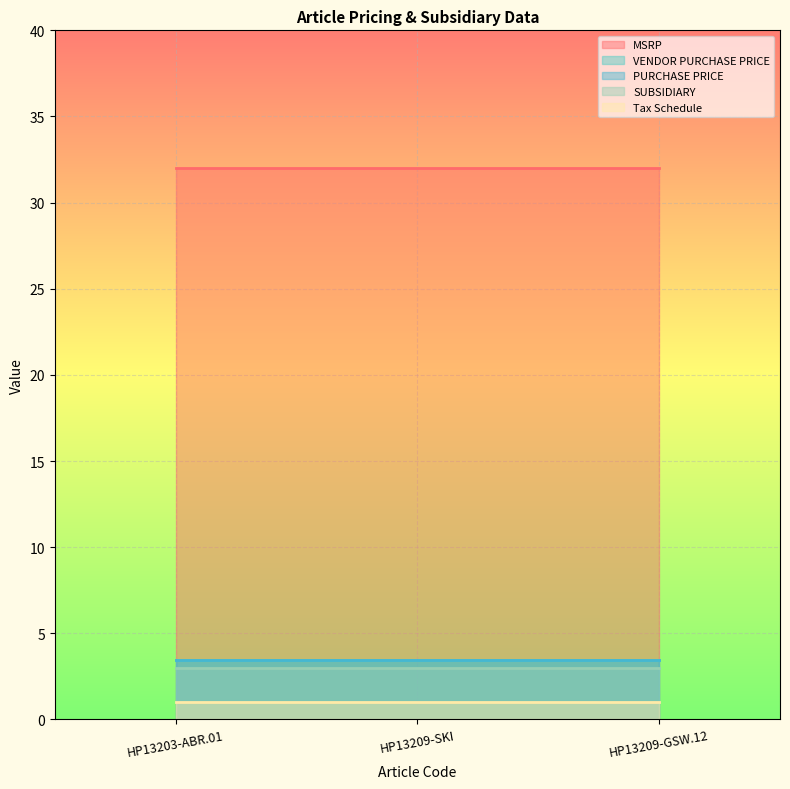

At which category does the chart reach its peak across all series?

HP13203-ABR.01